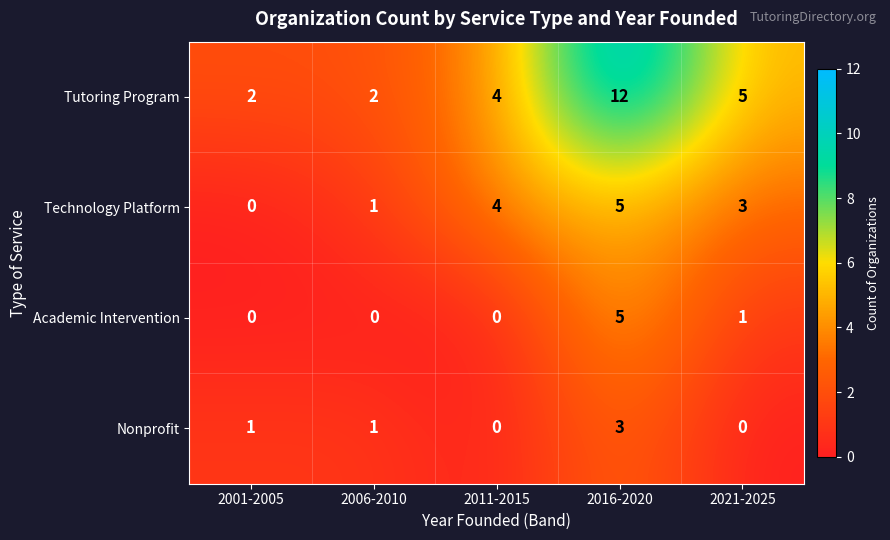

Count the Tutoring Program values in the range 2 to 5.

4